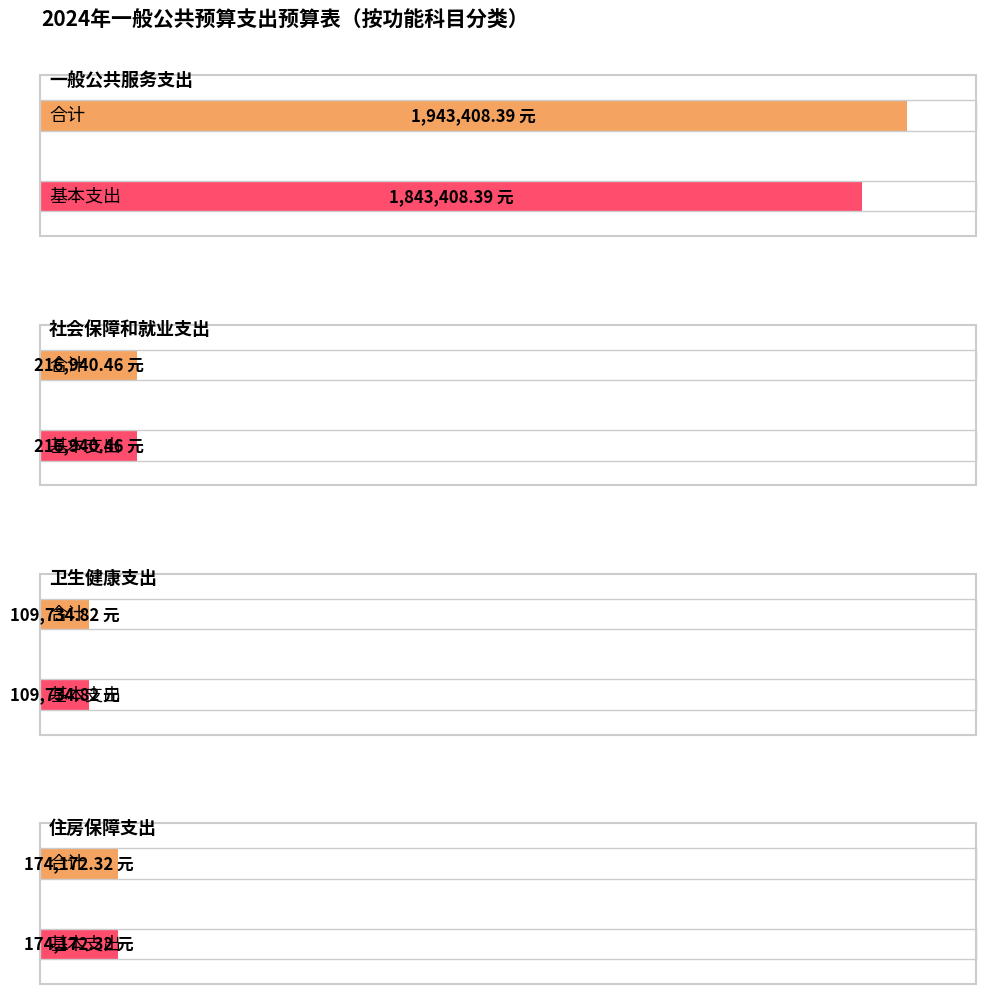

How many values in the 基本支出 series exceed 216940?

2